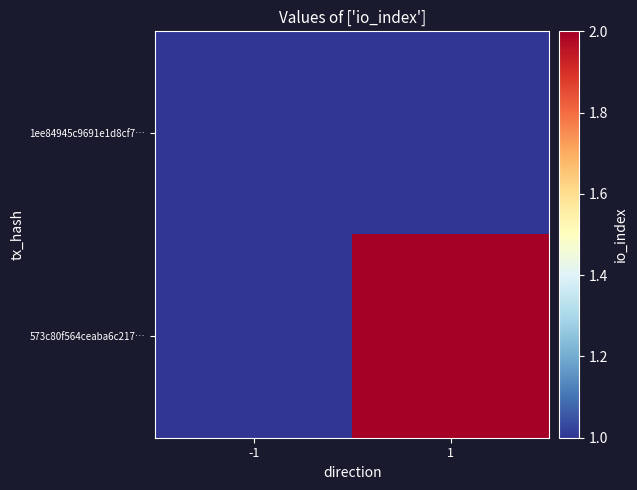

Rank the series by their average value, from highest to lowest.

573c80f564ceaba6c217…, 1ee84945c9691e1d8cf7…